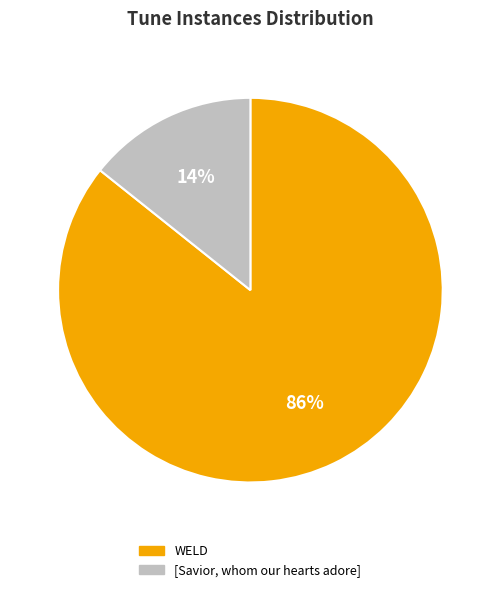

Which has a higher value, WELD or [Savior, whom our hearts adore]?

WELD